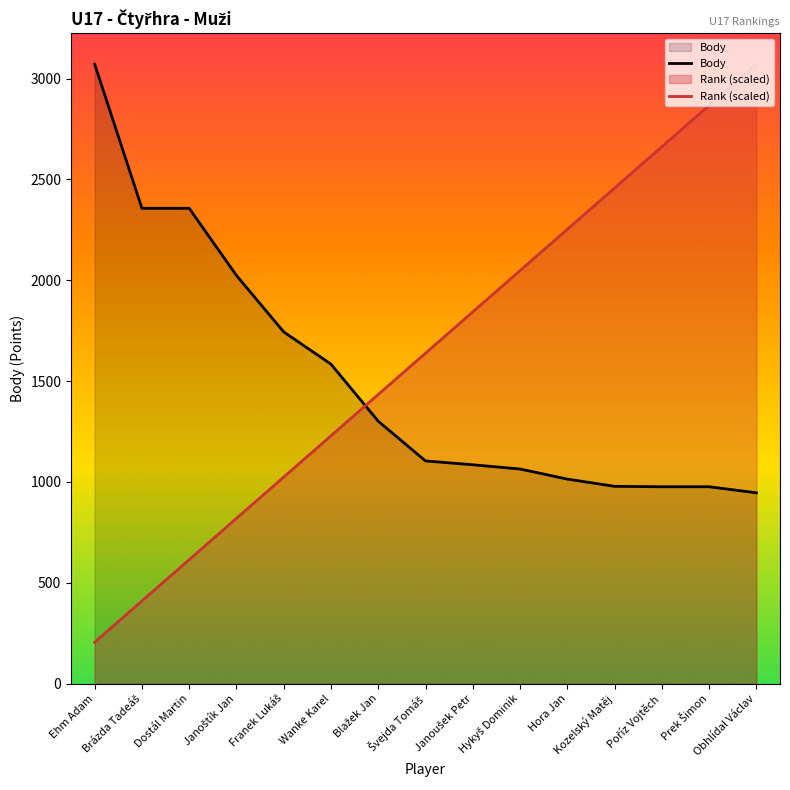

Where do Body and Rank first cross each other?

Wanke Karel and Blažek Jan